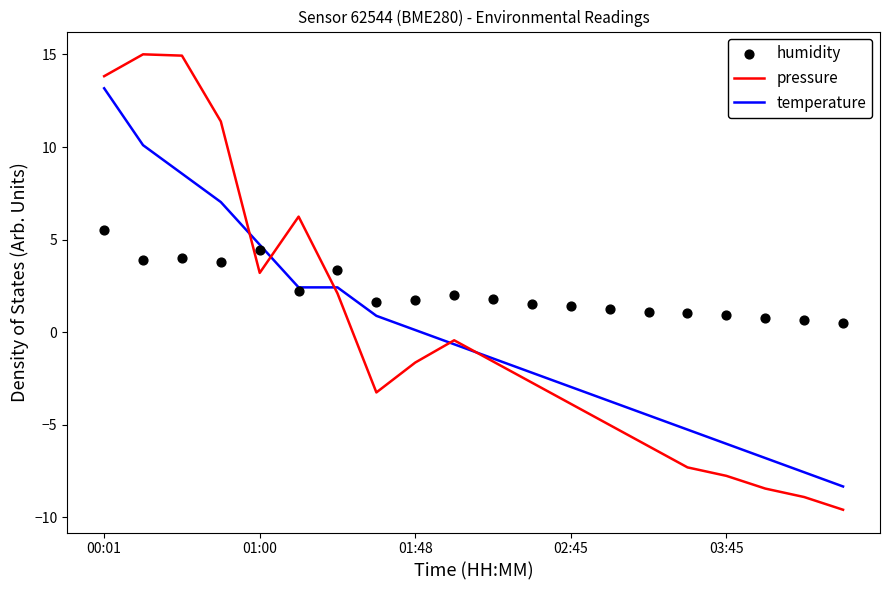

What is the total value across all series at 6?

7.9